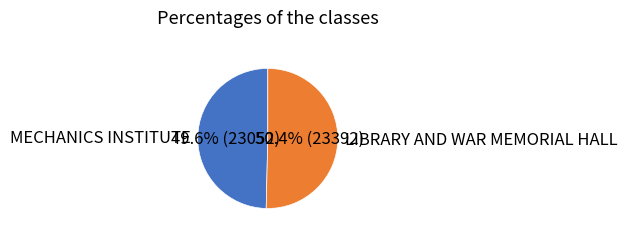

To the nearest percent, what is the average slice percentage?

50%